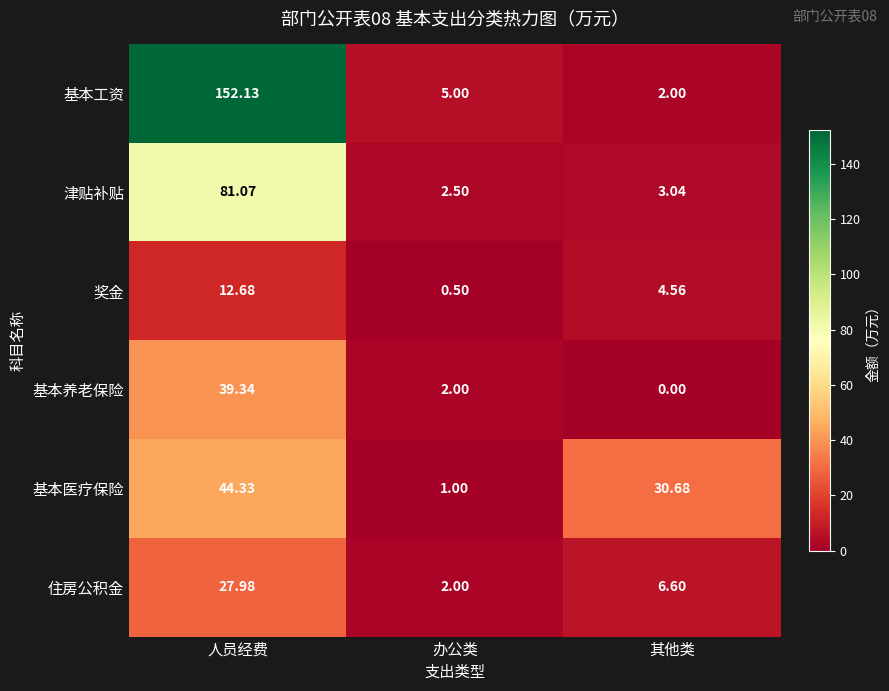

Which series has the largest total across all categories?

基本工资